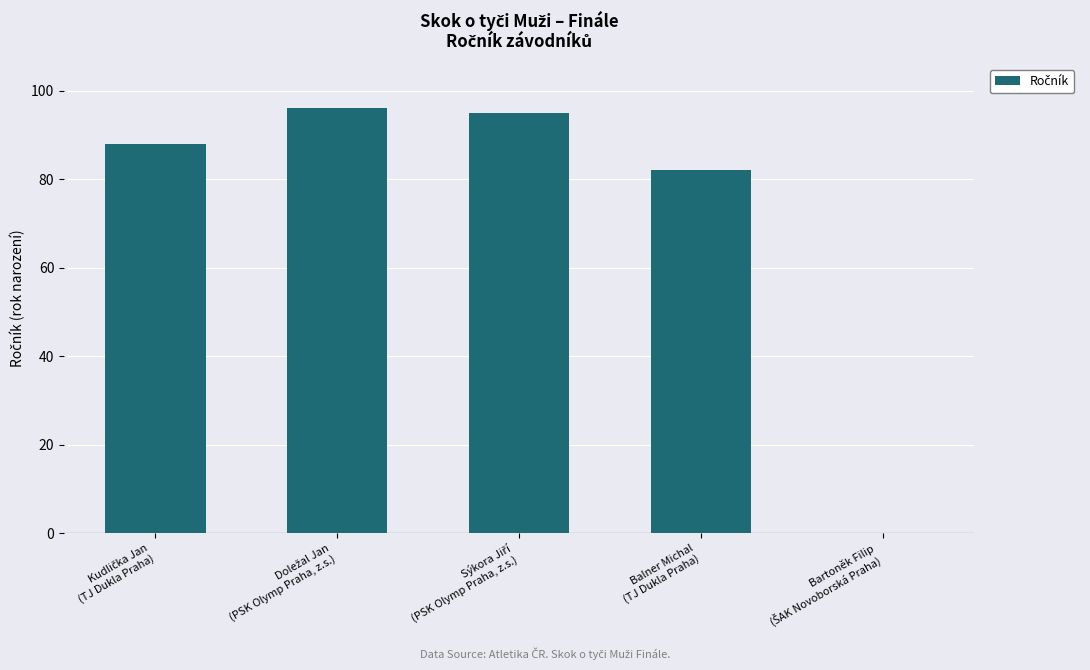

What is the greatest value displayed?

96